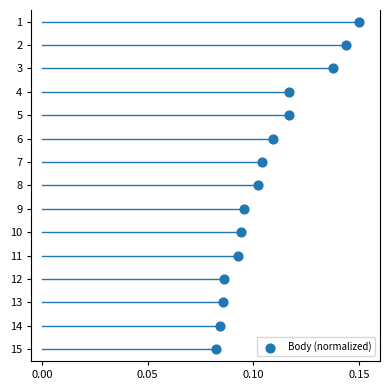

What is the range of Y values (max minus min)?

14